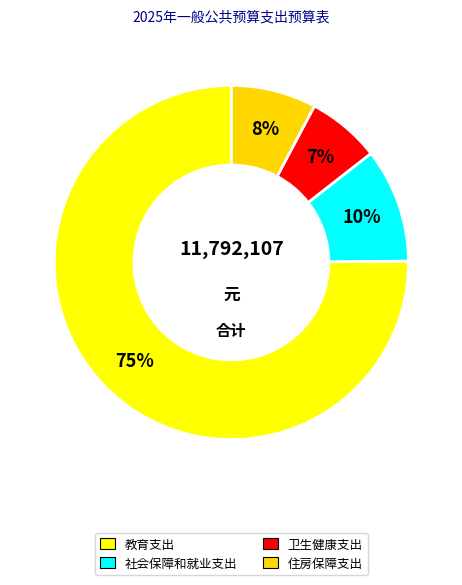

Which category has the biggest portion of the pie?

教育支出